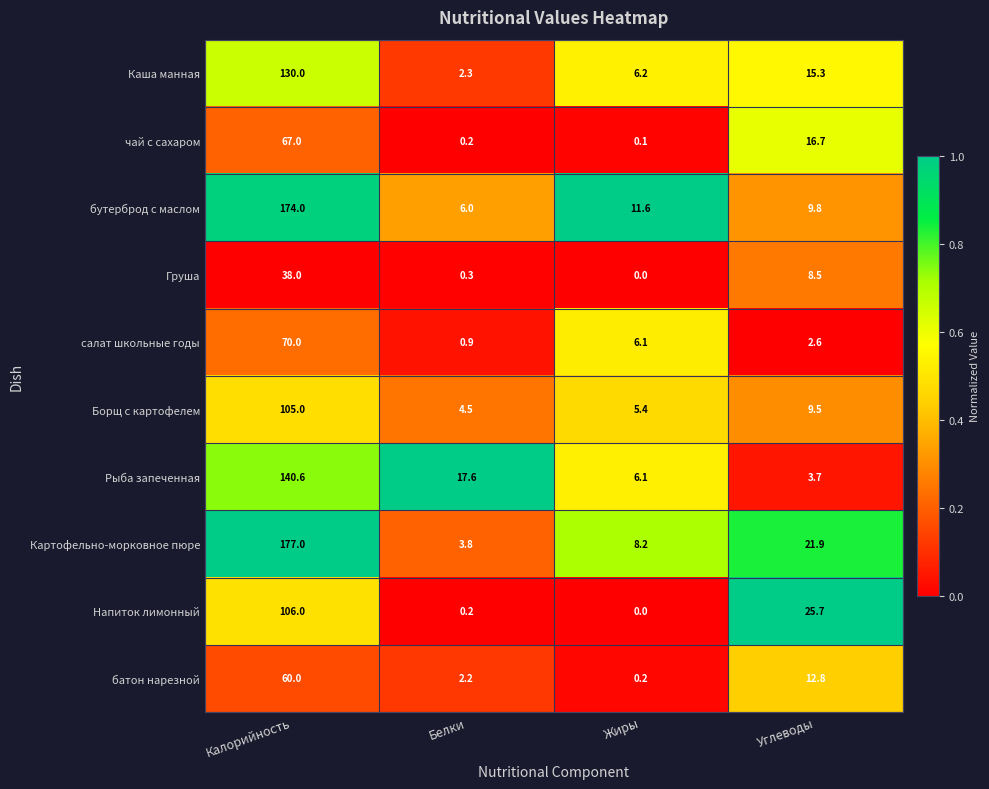

Between Калорийность and Жиры, which series saw the biggest shift?

Картофельно-морковное пюре